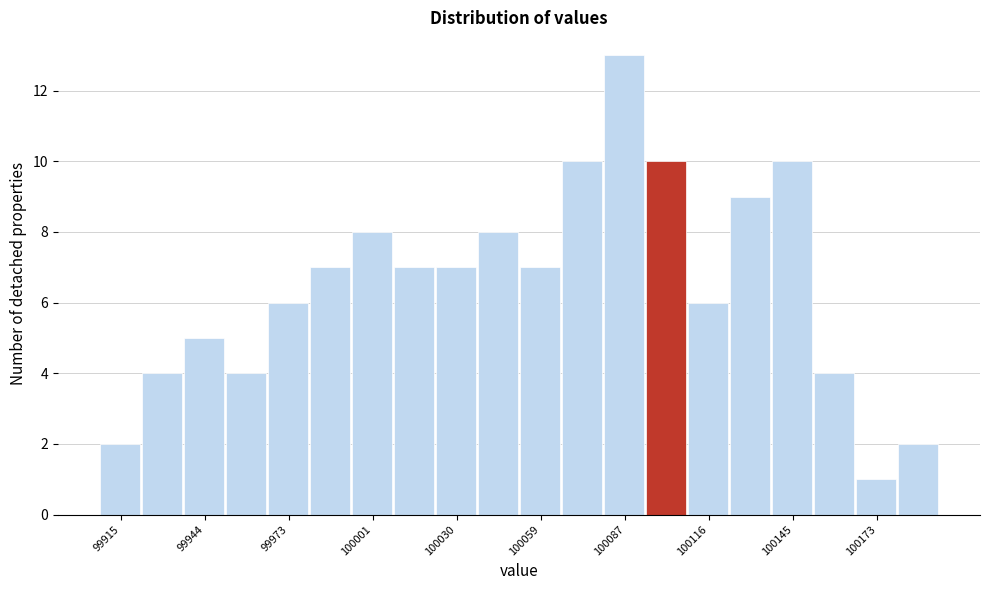

Around what value on the x-axis is the tallest bar? Give the approximate position of its centre, as read against the axis.

100085